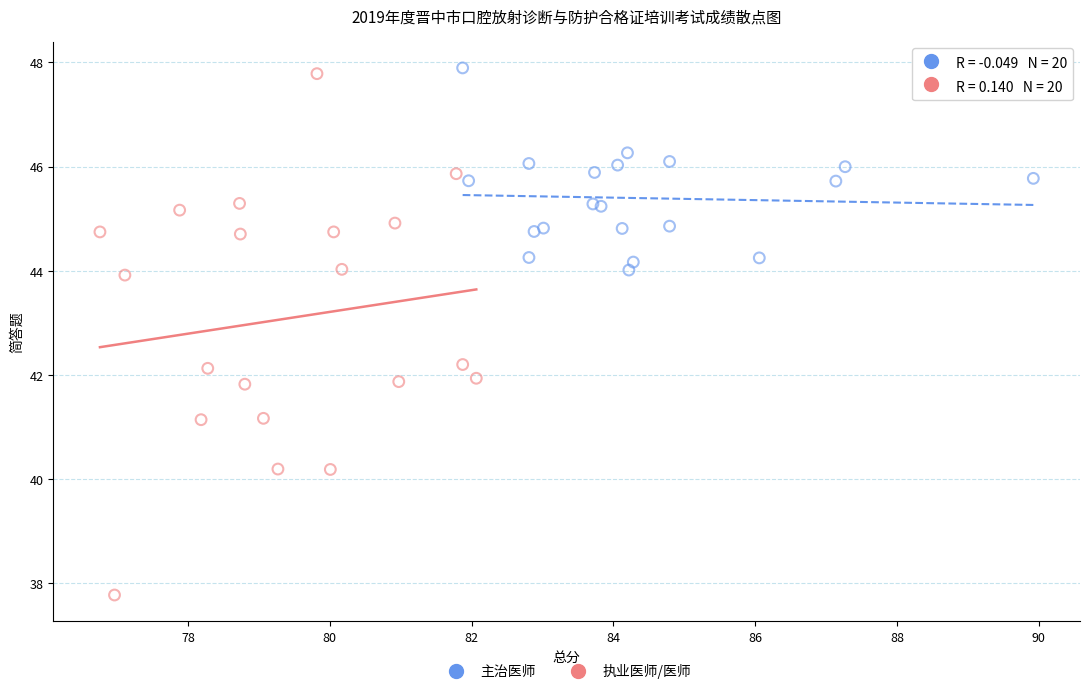

Which series reaches the minimum Y coordinate?

执业医师/医师